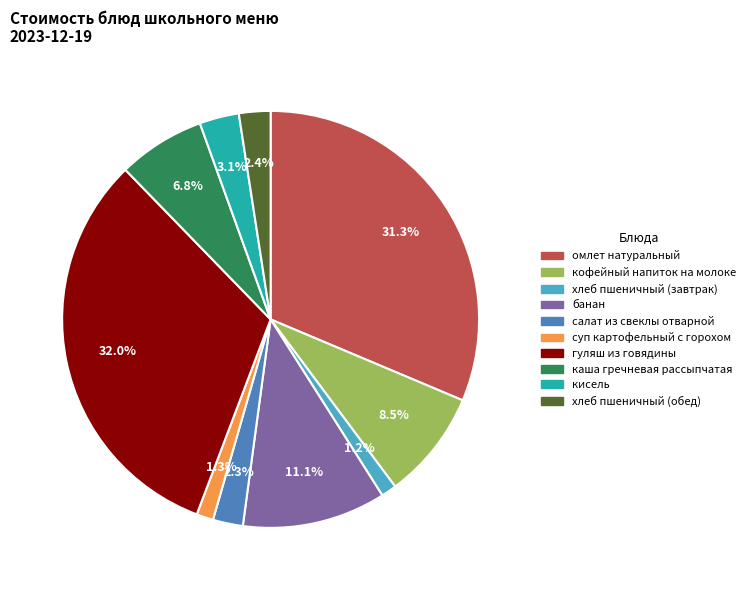

To the nearest percent, what is the average slice percentage?

10%